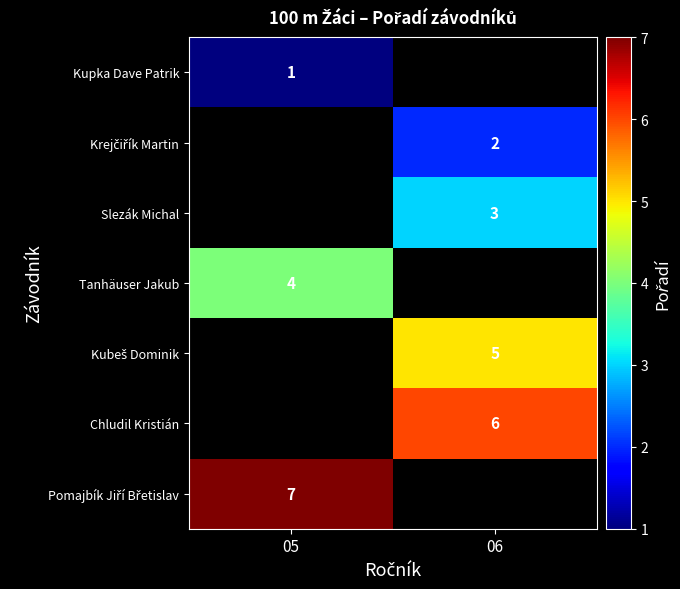

Is the value of Tanhäuser Jakub at 05 greater than the value of Slezák Michal at 06?

Yes